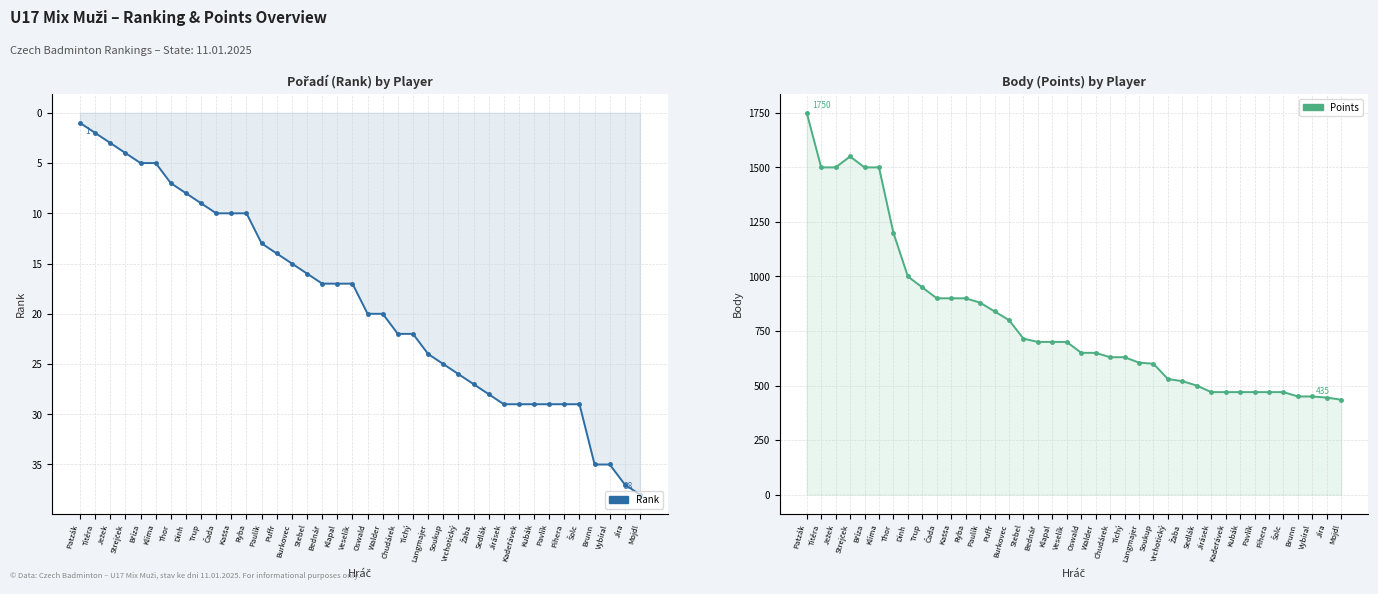

At Kadeřávek, list the series in order from smallest to largest.

Pořadí (Rank), Body (Points)